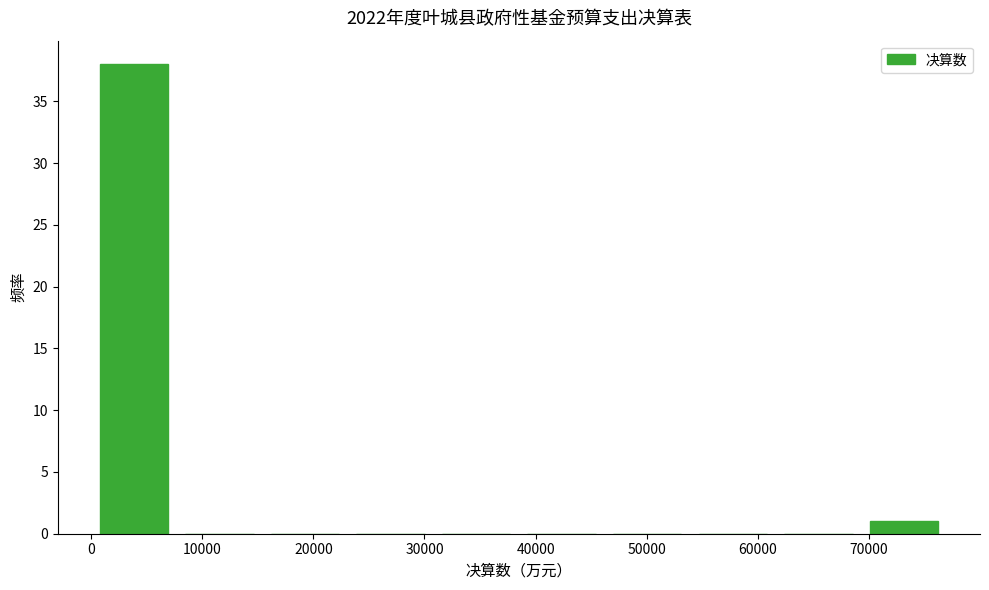

What is the height of the bar covering 0 to 8000 on the x-axis? Neither the bar edges nor the heights are printed on the chart, so give them approximately, as read against the axes.

38